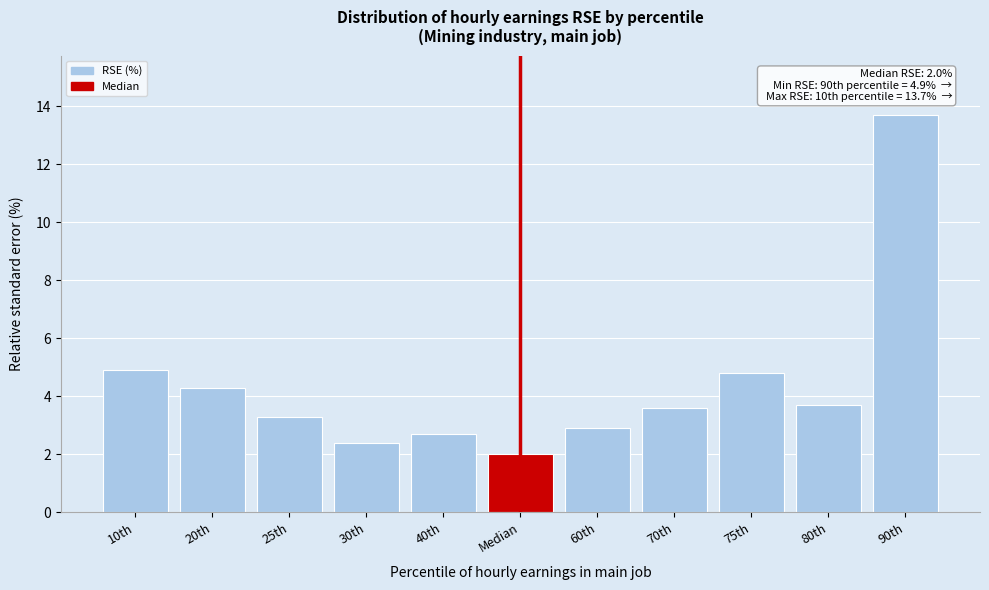

Reading left to right, list all the values displayed in this chart.

10th=4.9	20th=4.3	25th=3.3	30th=2.4	40th=2.7	Median=2.0	60th=2.9	70th=3.6	75th=4.8	80th=3.7	90th=13.7